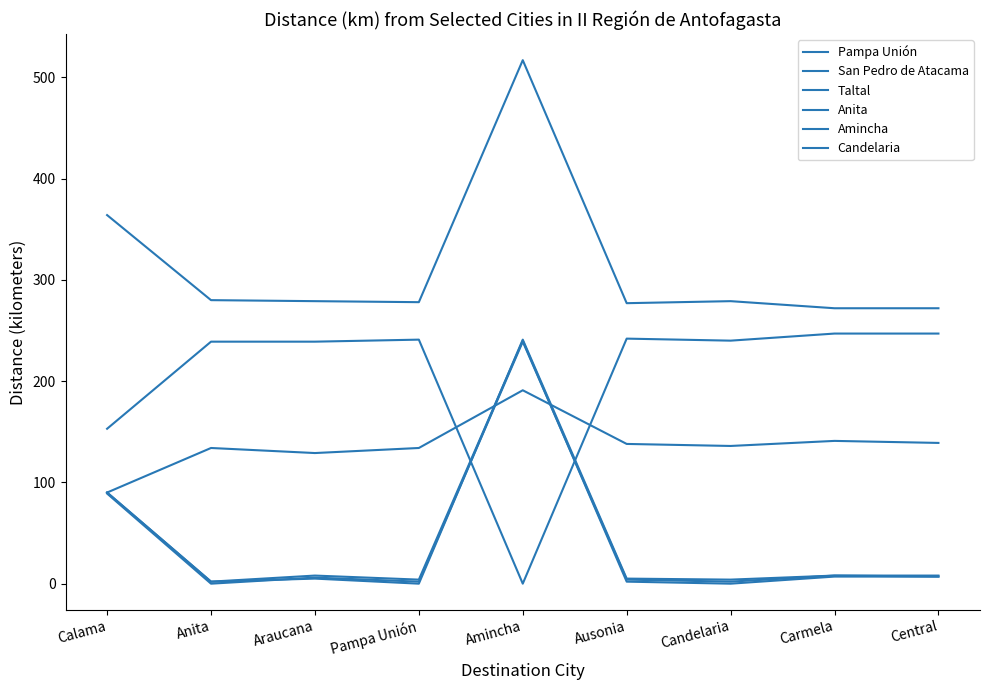

Count the number of data series in this chart.

6